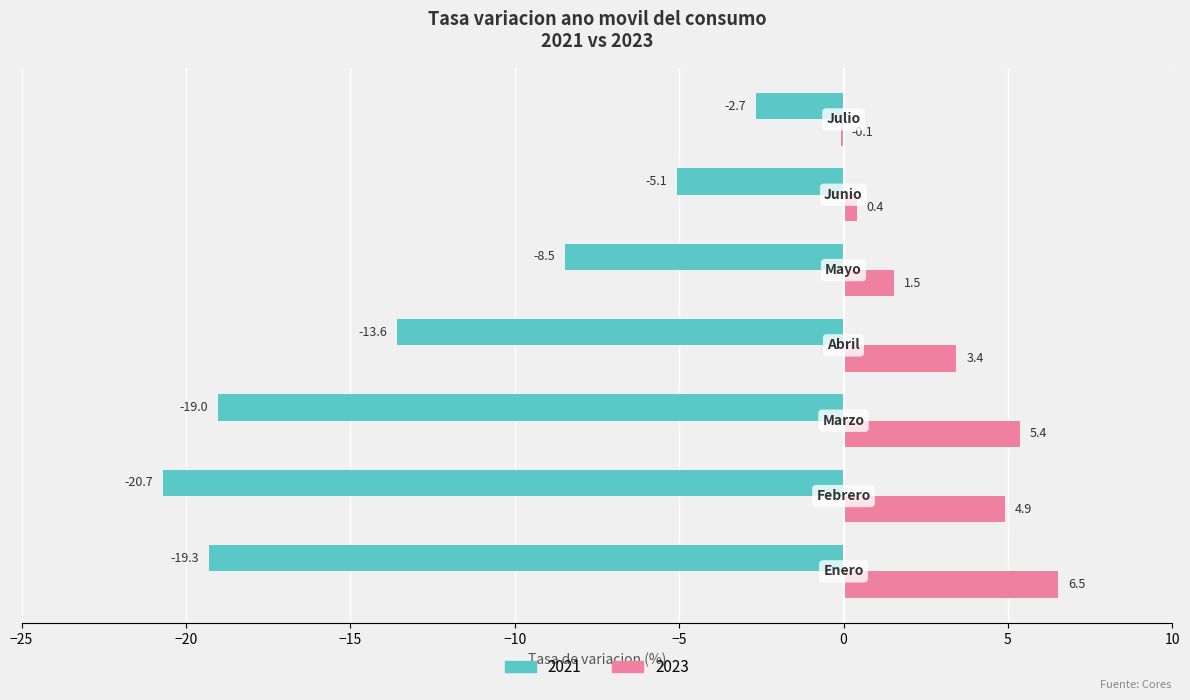

Which series has the largest total across all categories?

2023